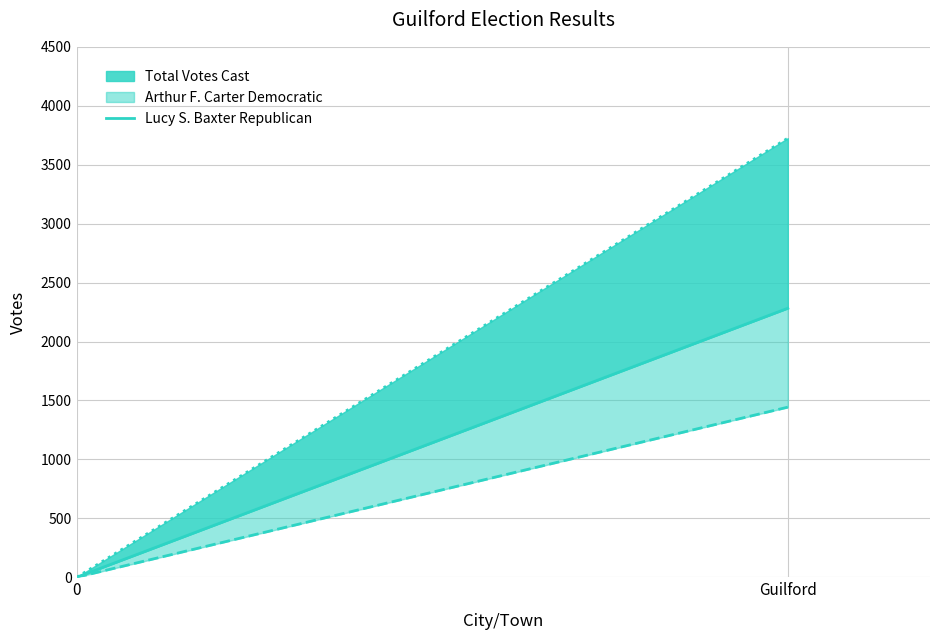

What is the difference between the maximum and minimum values?

2282